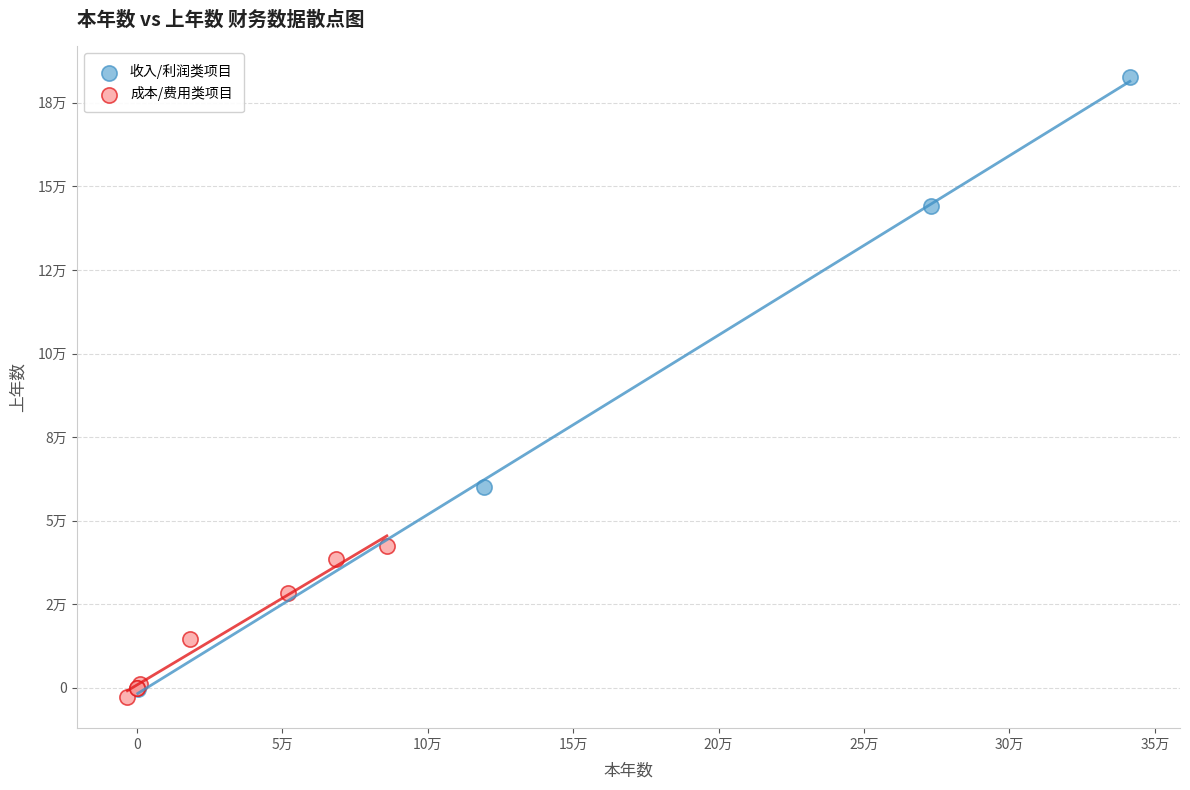

Which series contains the lowest Y value?

成本/费用类项目